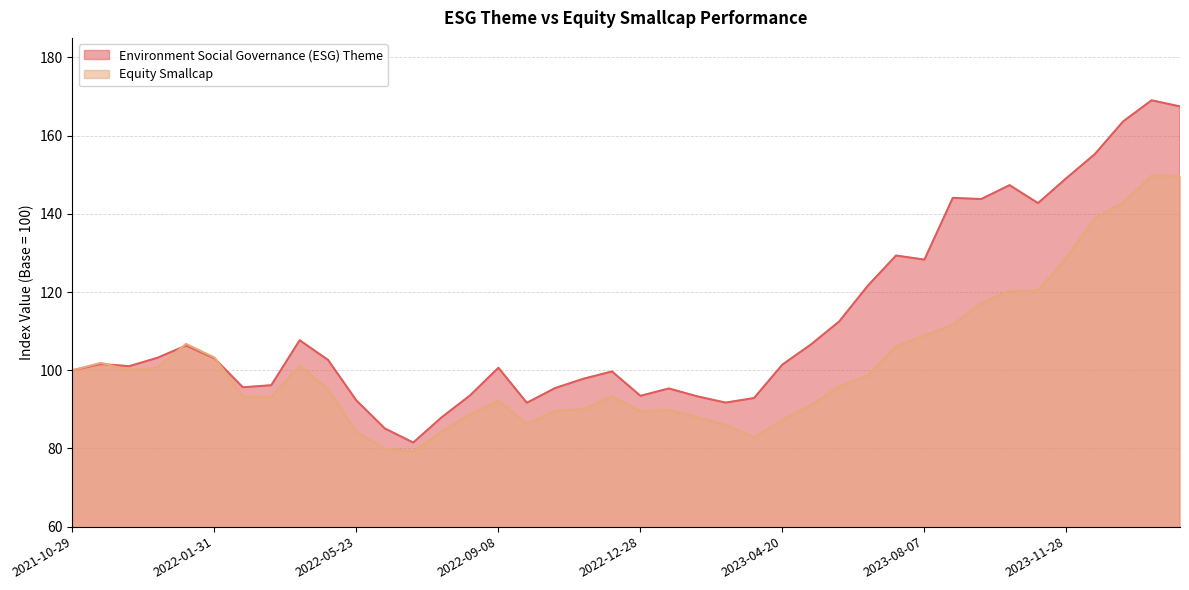

The value of Environment Social Governance (ESG) Theme at 2021-10-29 is 100.0. True or false?

True